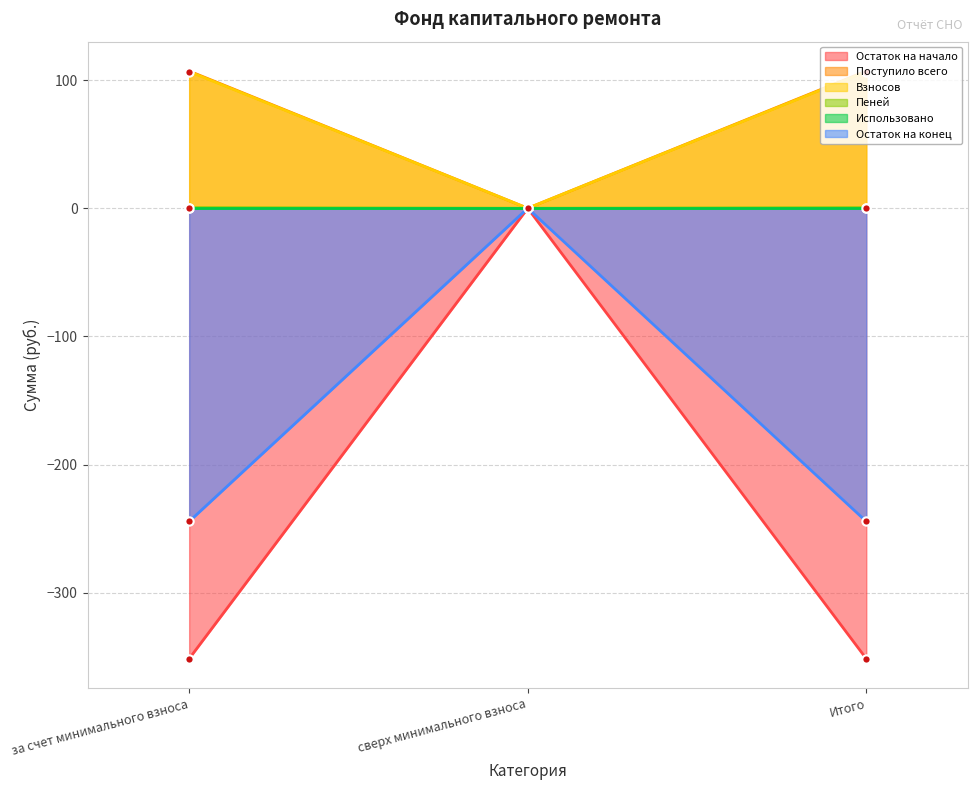

What is the value of the Остаток на начало point at the 1st from the left?

-351.4